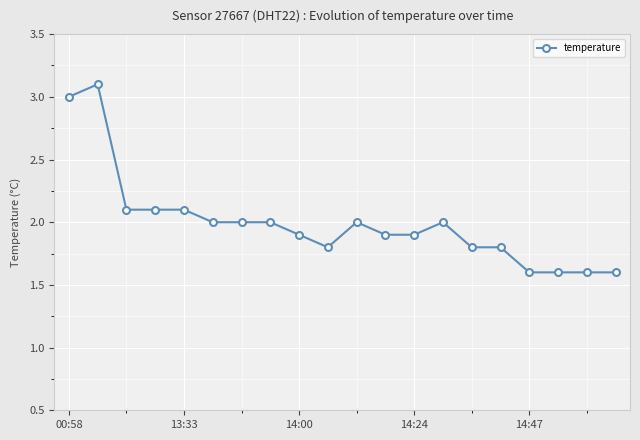

What is the sum of all values?

39.9